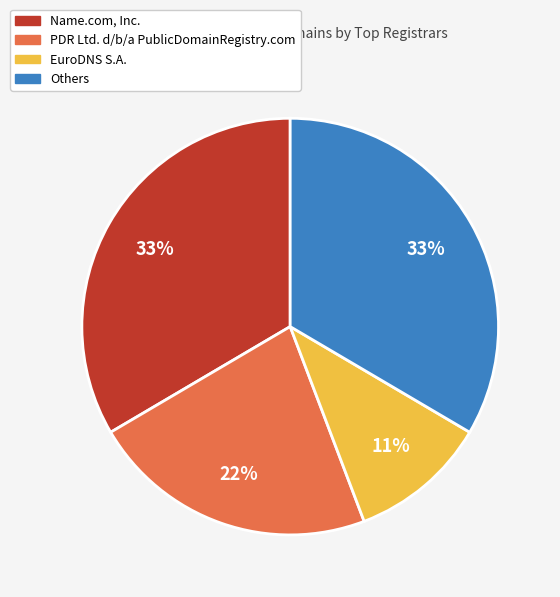

Is there a majority slice in this chart?

No